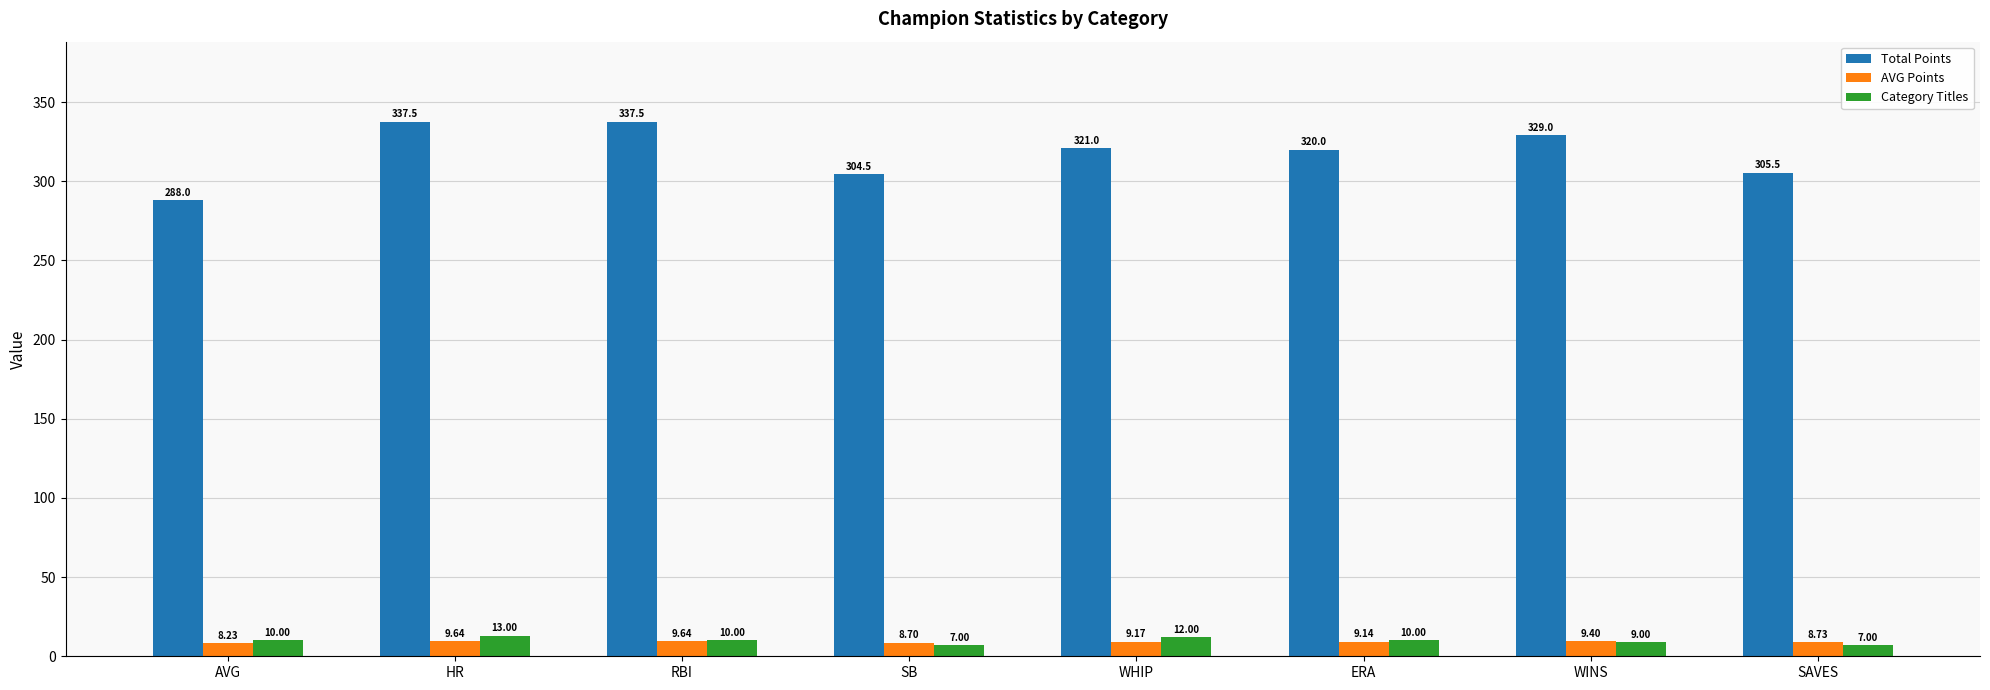

What are all the series names shown in the legend?

Total Points, AVG Points, Category Titles